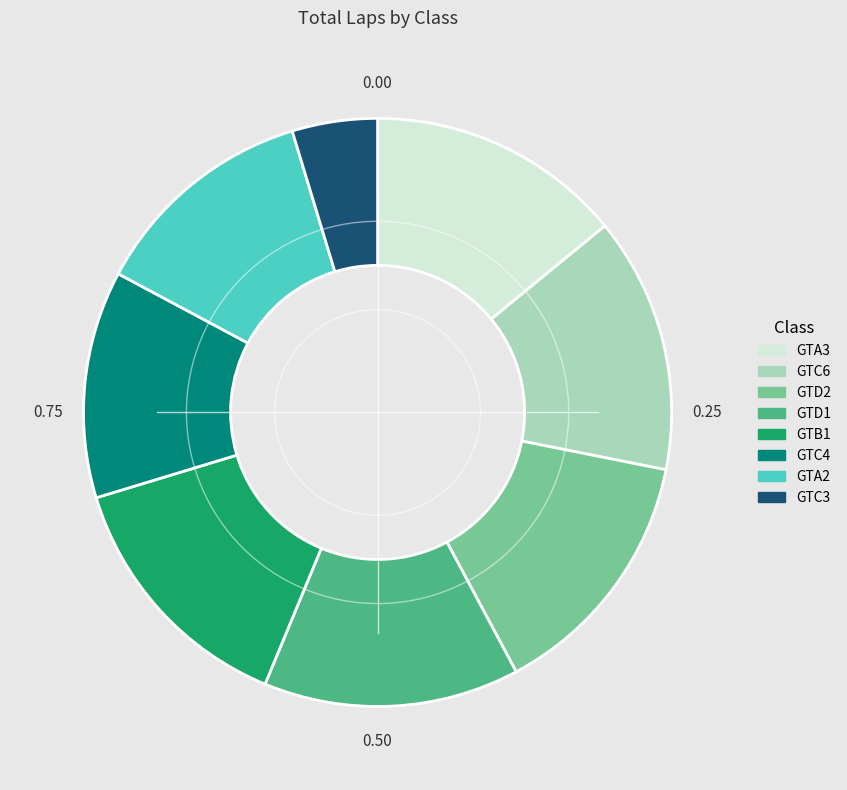

Is there a majority slice in this chart?

No